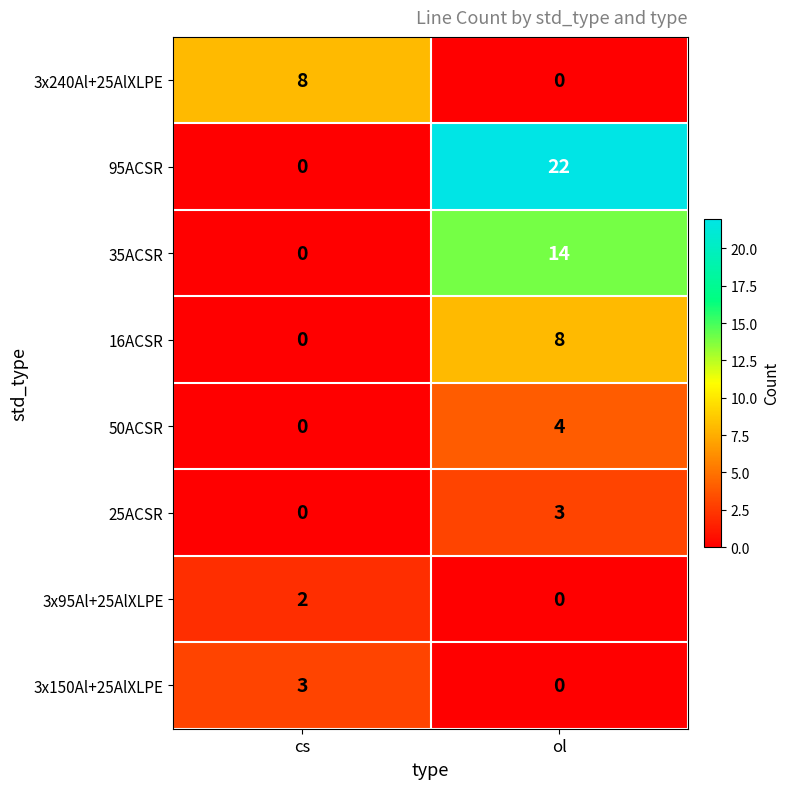

The value of 3x95Al+25AlXLPE at cs is 2. True or false?

True